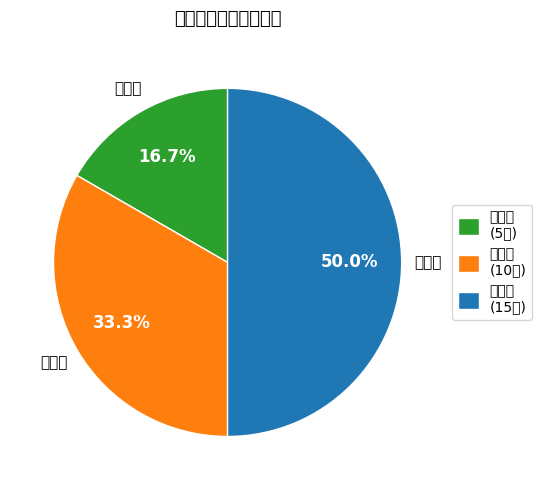

What portion of the pie excludes 二等奖?

66.7%